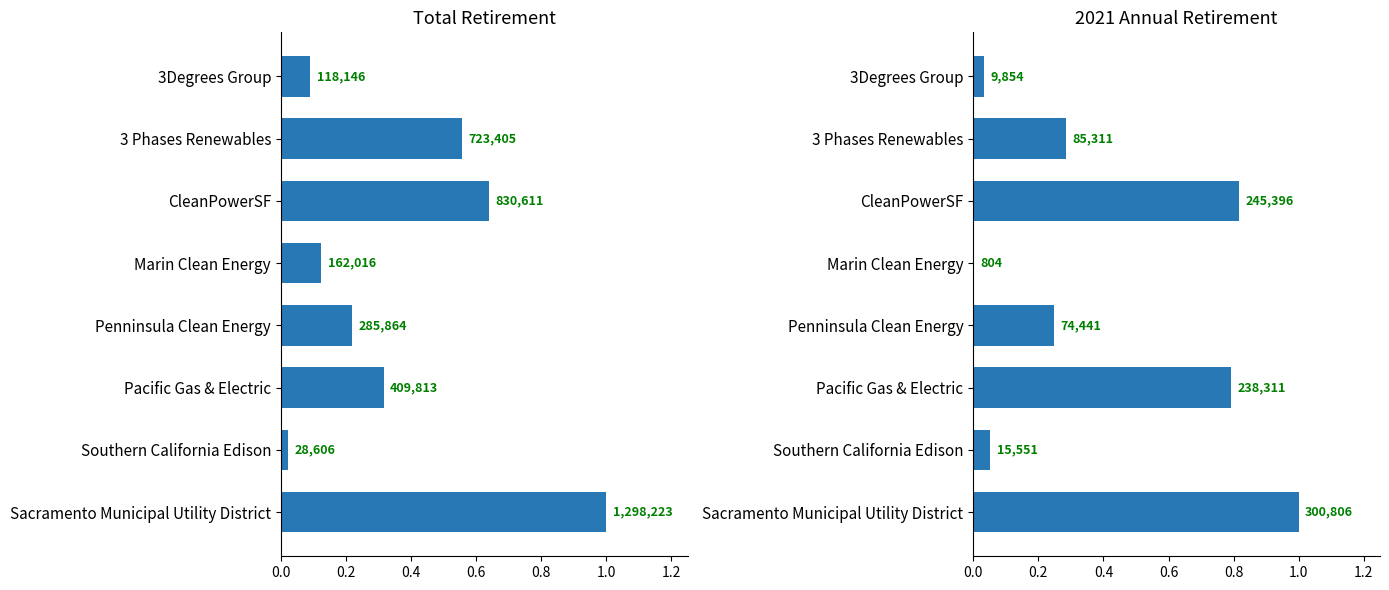

What is the difference between the second highest and second lowest values?

0.5